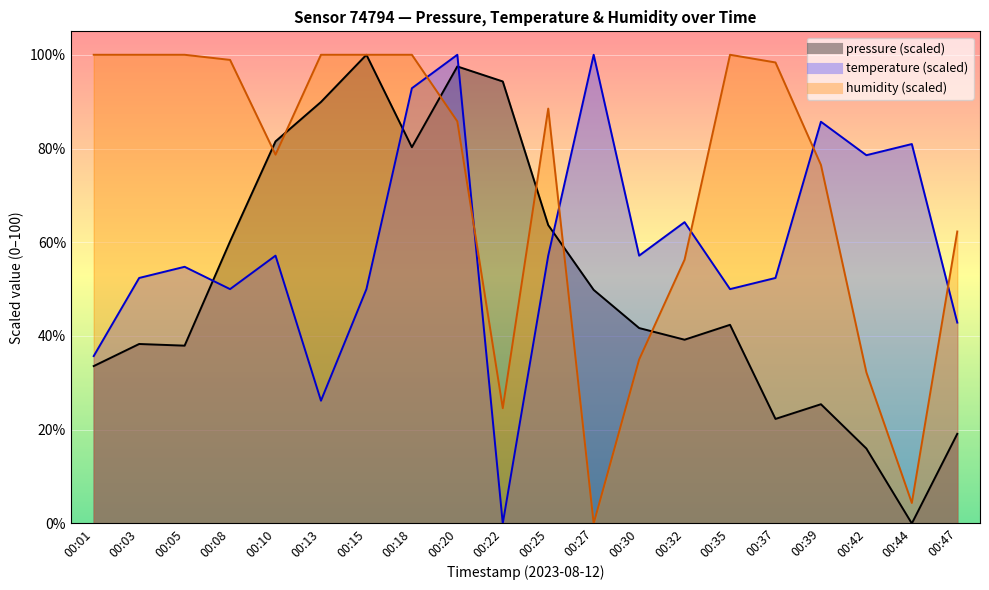

How many values in the humidity series exceed 88?

10